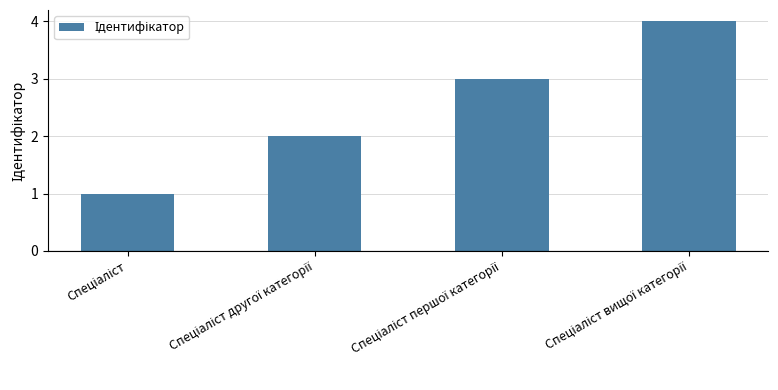

What is the sum of all values?

10